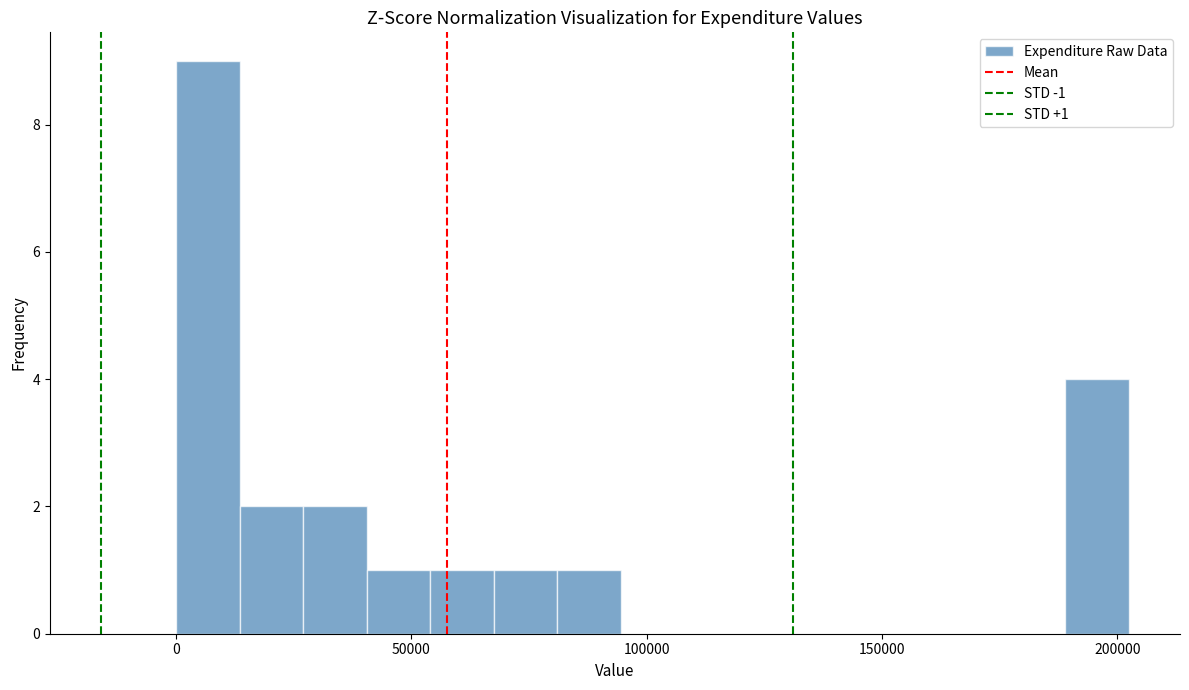

Around what value on the x-axis is the tallest bar? Give the approximate position of its centre, as read against the axis.

5000